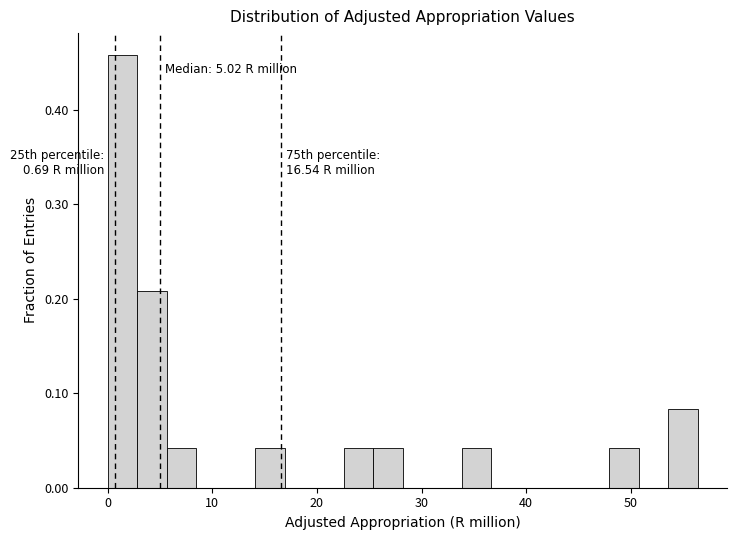

Read against the x-axis, roughly where is the centre of the tallest bar?

1